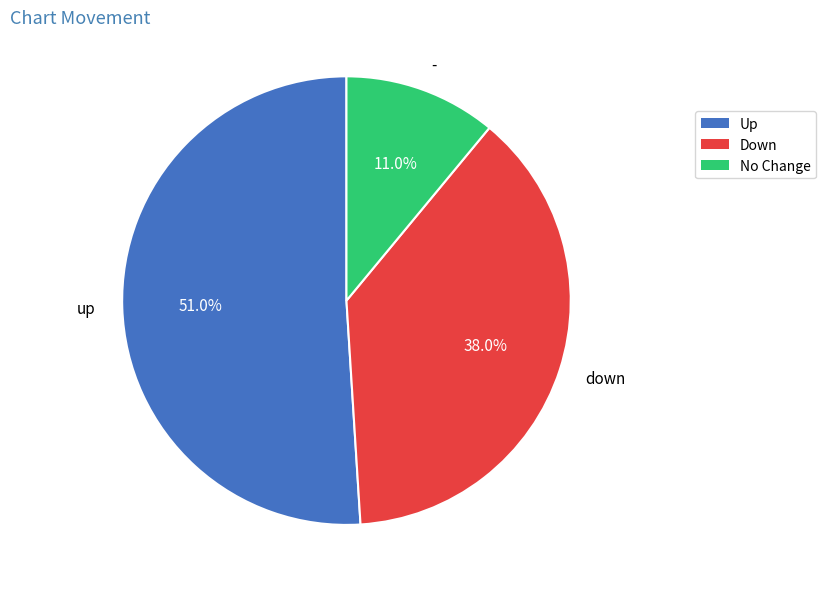

What percentage do up and - together represent?

62.0%